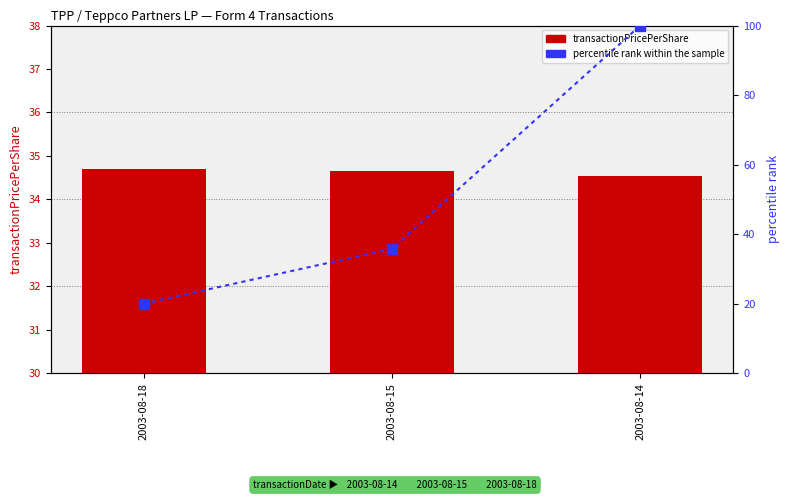

What is the smallest value displayed?

20.0